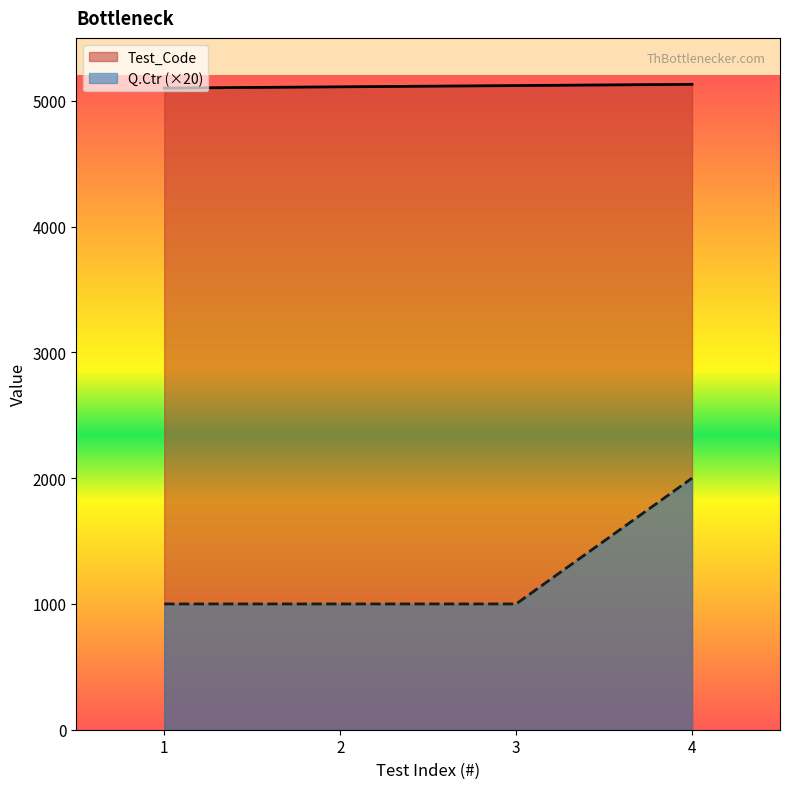

What is the value of the Q.Ctr point at the 4th from the left?

2000